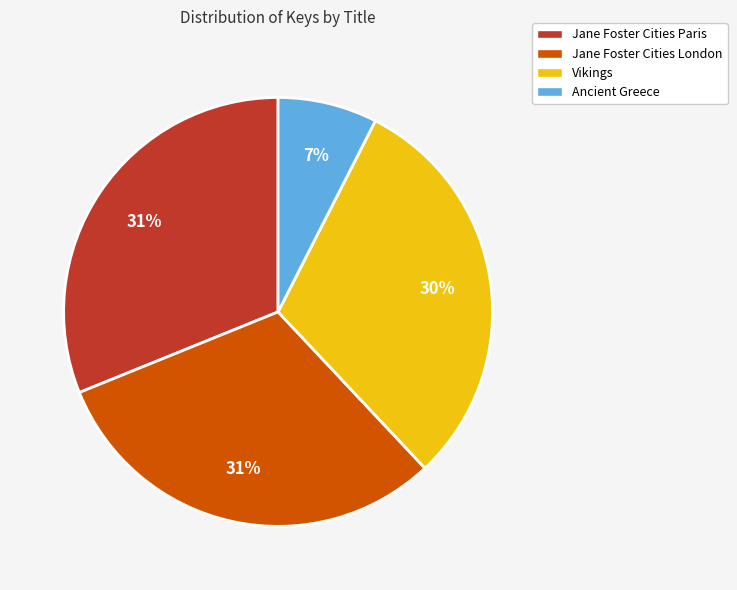

How many segments does this pie chart have?

4